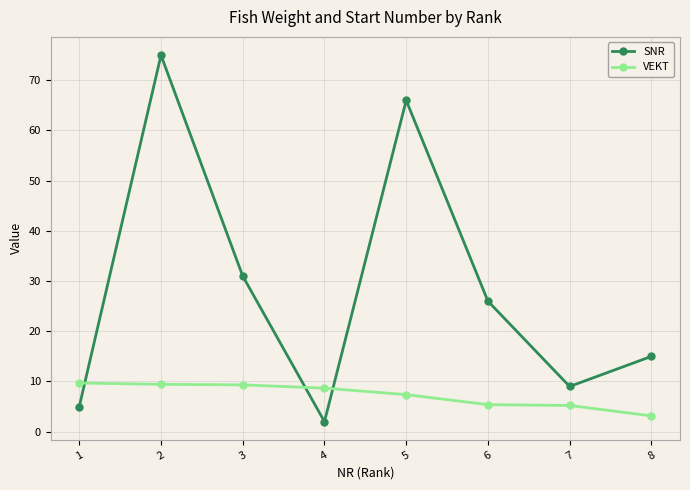

What is the sum of all SNR values?

229.0